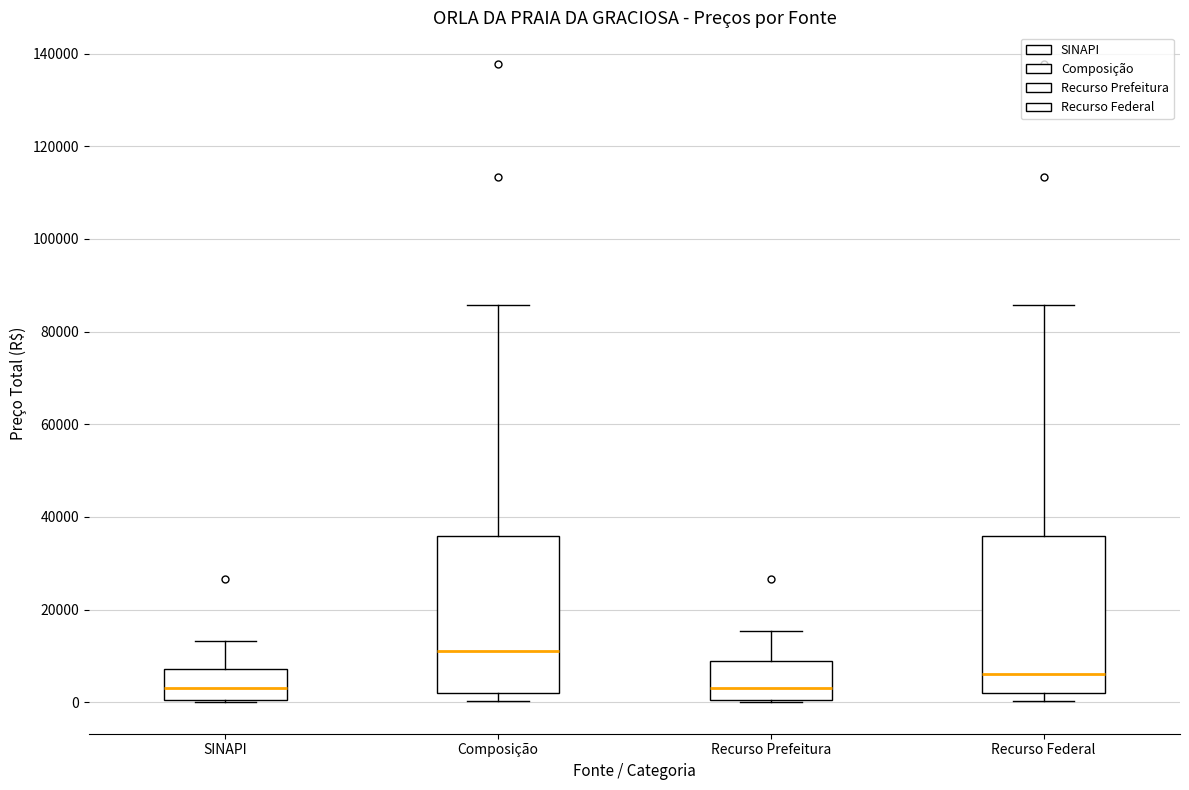

Where is the upper edge of the box for SINAPI on the y-axis? The values are not printed on the chart, so give them approximately, as read against the axis.

8000